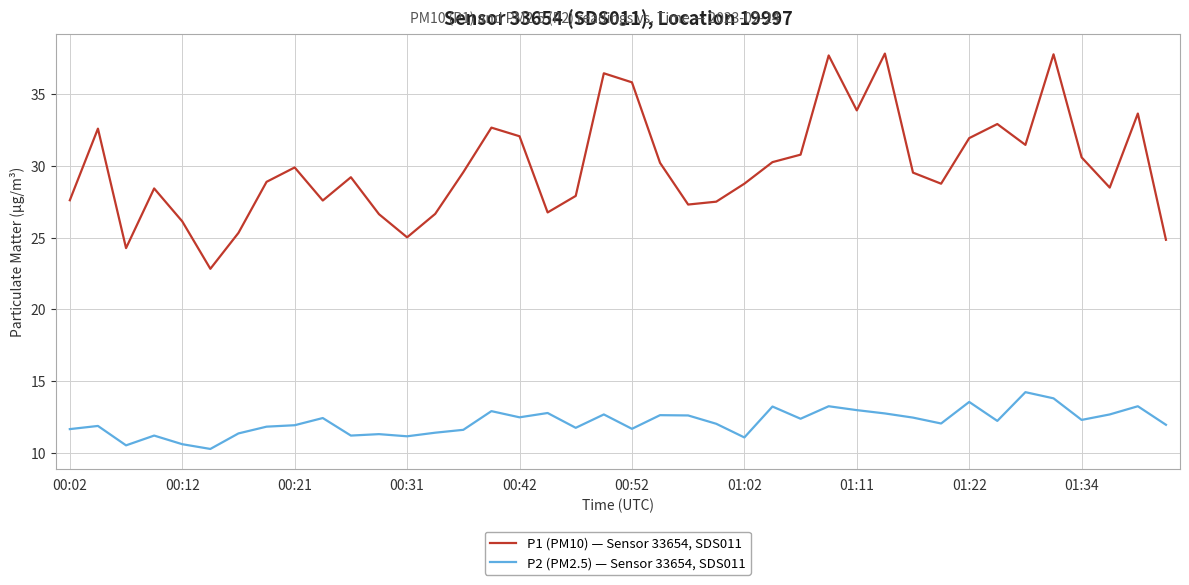

True or false: P1 (PM10) — Sensor 33654, SDS011 and P2 (PM2.5) — Sensor 33654, SDS011 intersect in this chart.

False